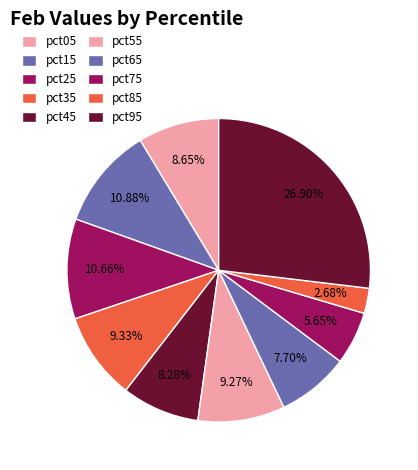

Which slice is the largest?

pct95